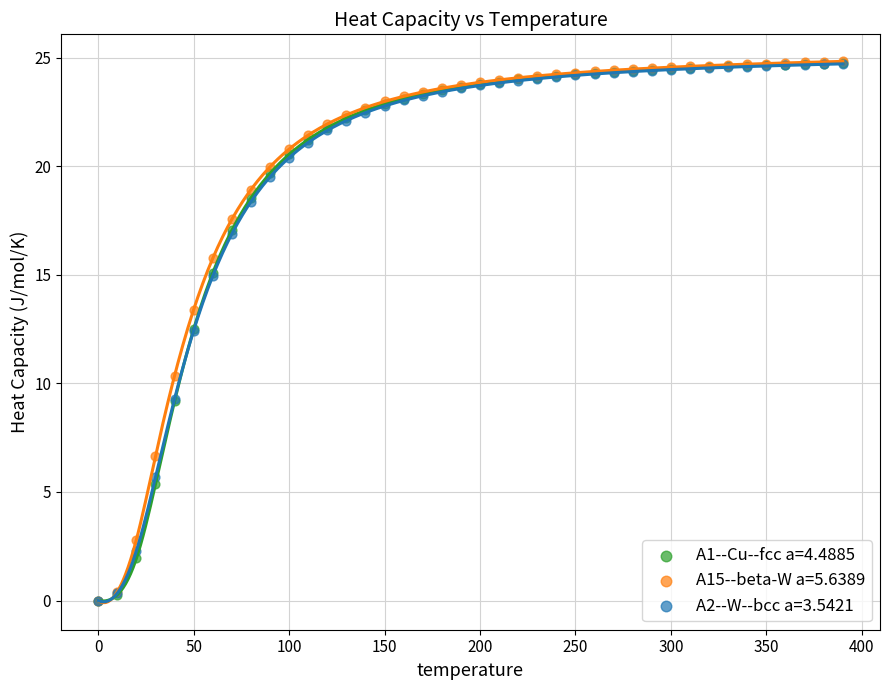

What are all the series names shown in the legend?

A1--Cu--fcc a=4.4885, A15--beta-W a=5.6389, A2--W--bcc a=3.5421